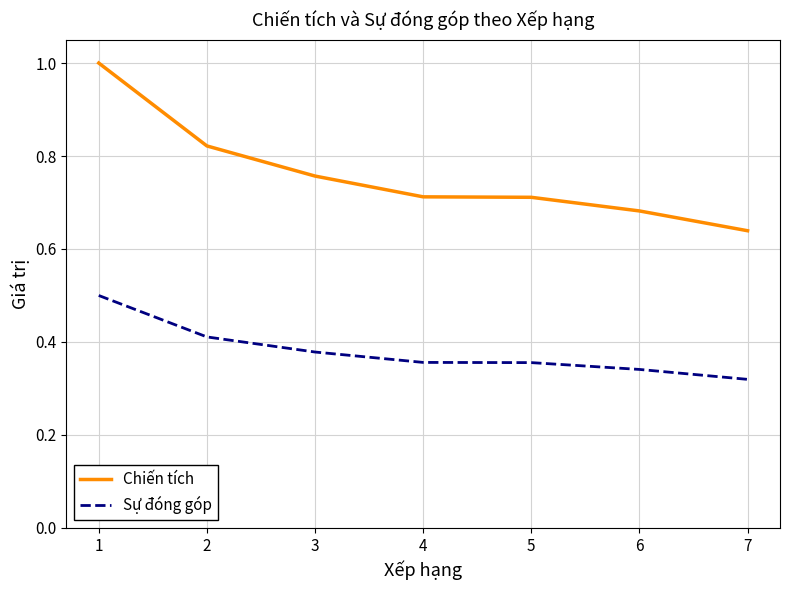

True or false: Sự đóng góp has a value of 0.1 at 2.

False